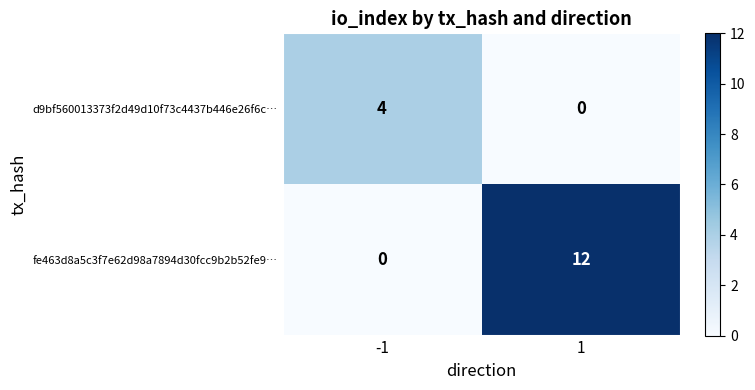

What is the average value of the fe463d8a5c3f7e62d98a7894d30fcc9b2b52fe9… series?

6